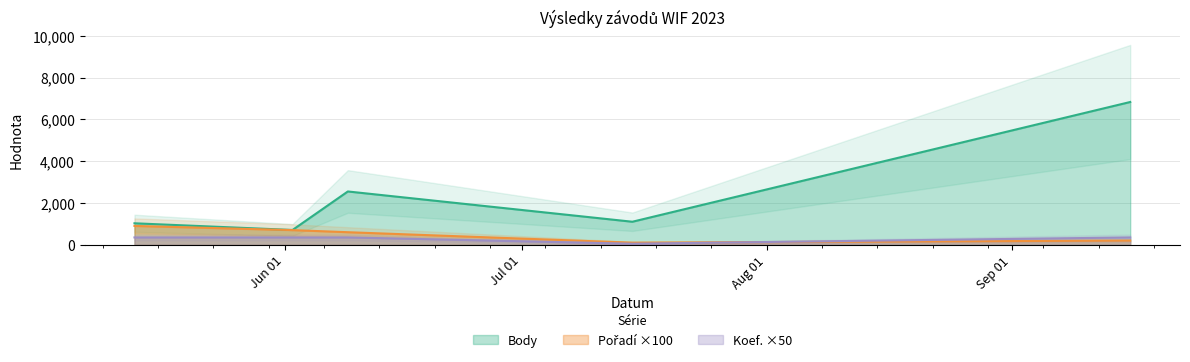

What is the total value across all series at 2023-06-09?

3500